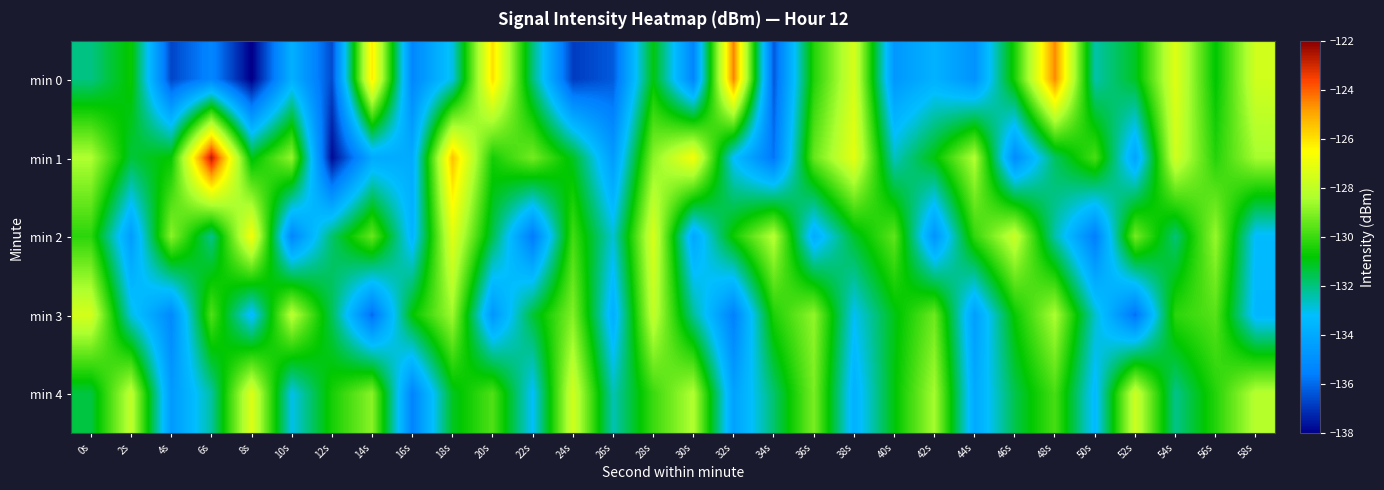

Rank the series by their average value, from highest to lowest.

min 1, min 4, min 2, min 3, min 0